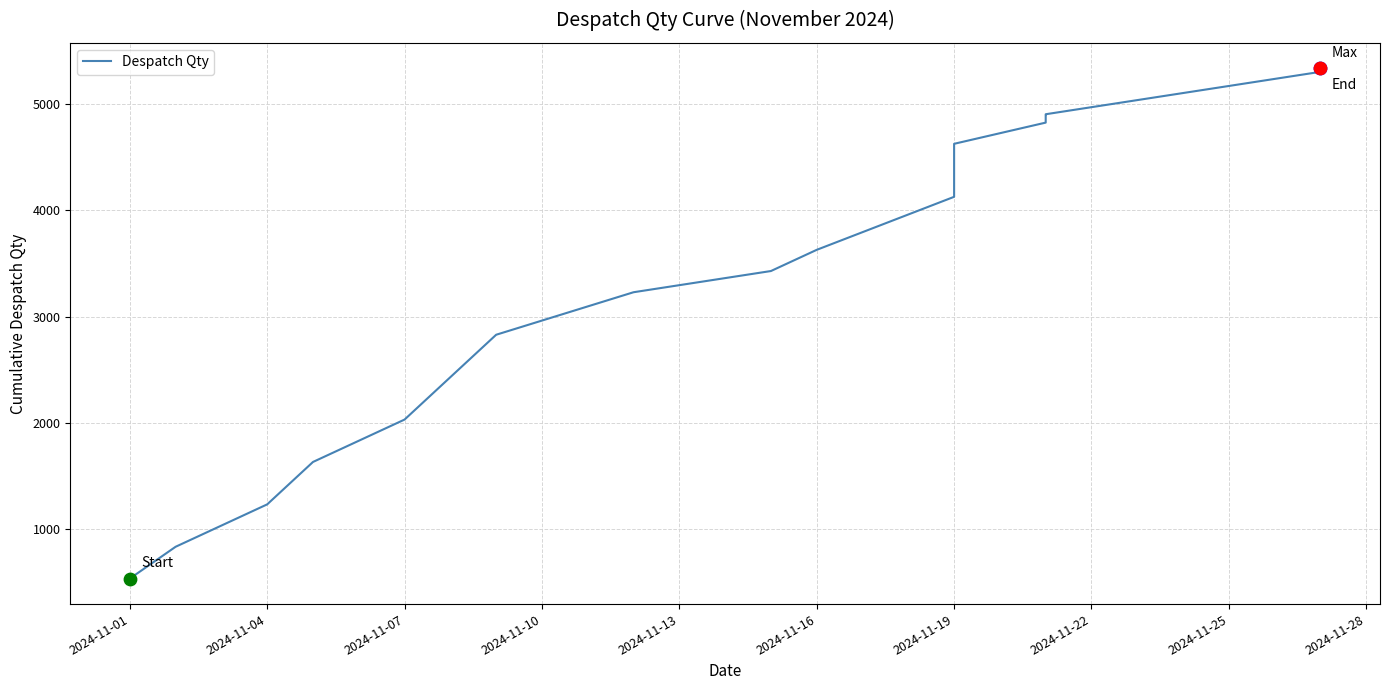

Between 2024-11-19 and 2024-11-22, which is larger?

2024-11-22